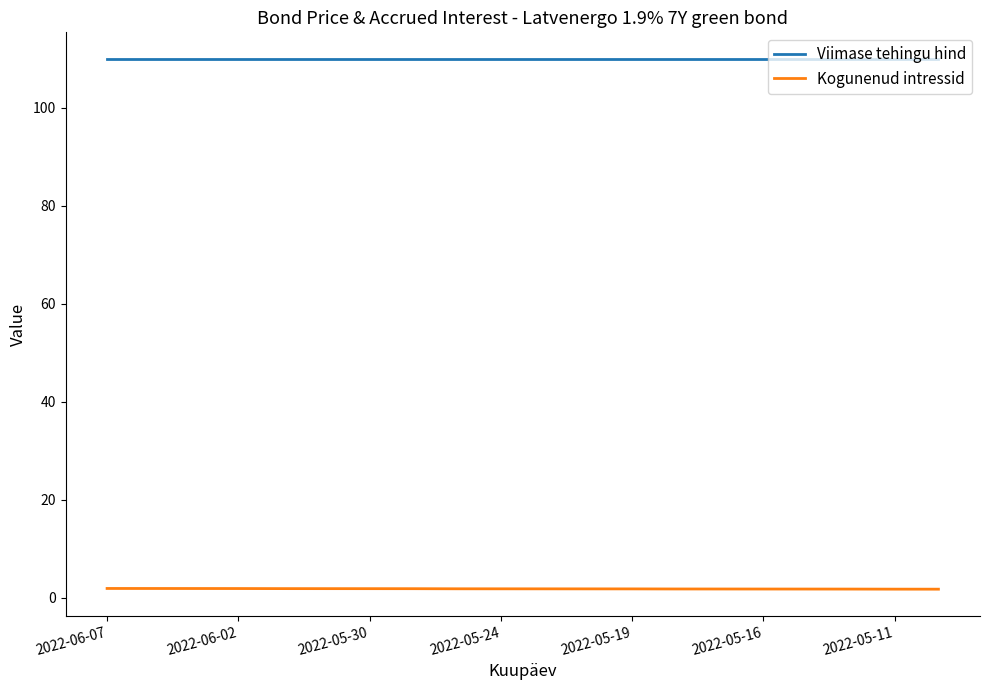

What is the greatest value displayed?

110.0